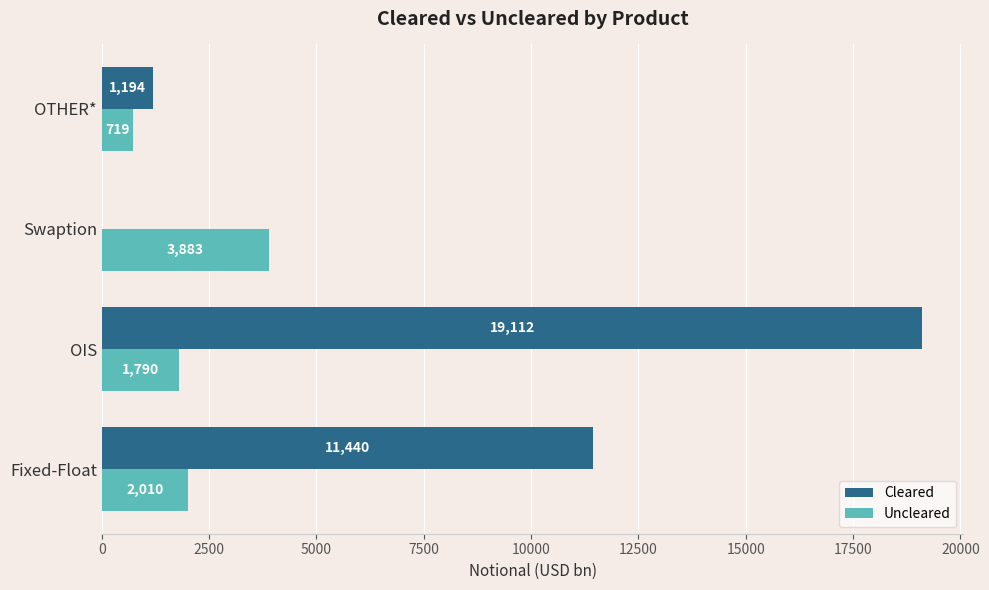

True or false: Uncleared has a value of 2010 at Fixed-Float.

True